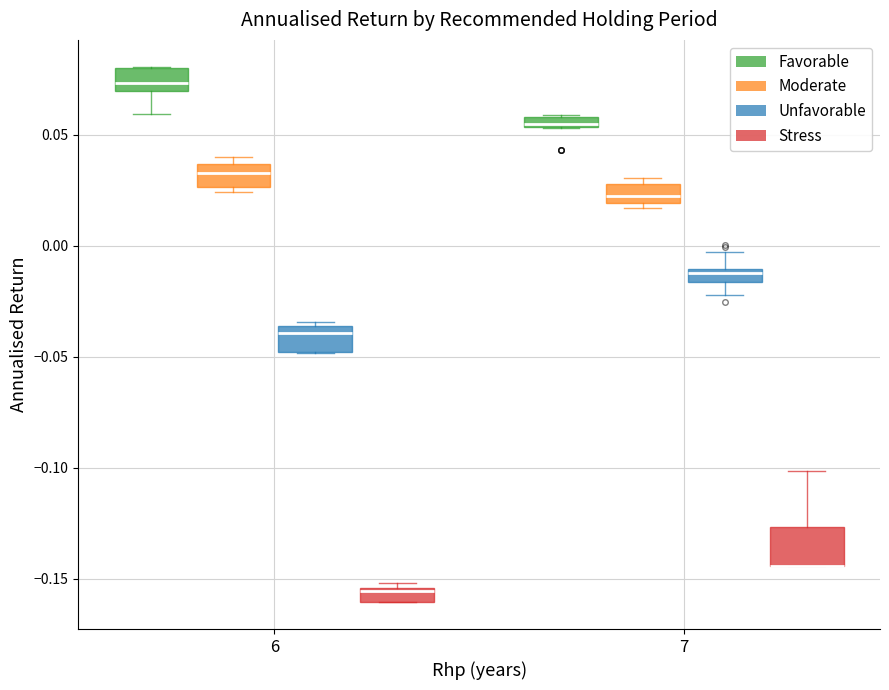

Which box is the tallest, from its lower edge to its upper edge?

7 (Stress)